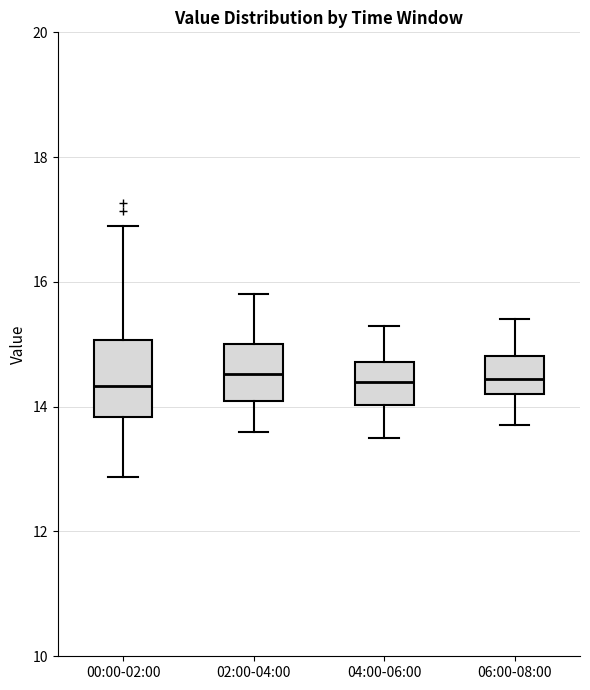

Reading left to right, read every box against the y-axis: the position of its median line, the range the box covers, and the ends of its whiskers. The values are not printed on the chart, so give them approximately, as read against the axis.

00:00-02:00: median 14.4, box 13.8 to 15.0, whiskers 12.8 to 17.0
02:00-04:00: median 14.6, box 14.0 to 15.0, whiskers 13.6 to 15.8
04:00-06:00: median 14.4, box 14.0 to 14.8, whiskers 13.6 to 15.4
06:00-08:00: median 14.4, box 14.2 to 14.8, whiskers 13.8 to 15.4